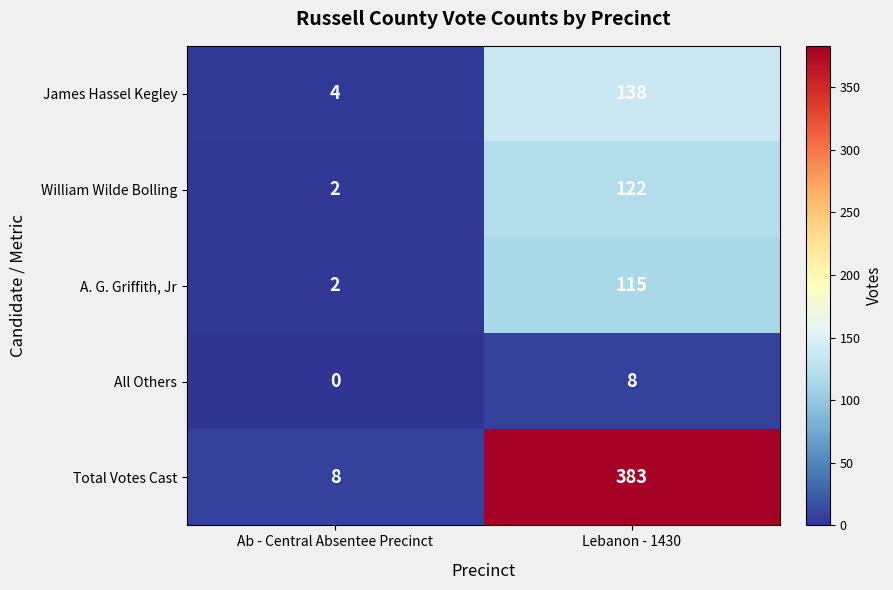

What is the difference between the A. G. Griffith, Jr values at Ab - Central Absentee Precinct and Lebanon - 1430?

113